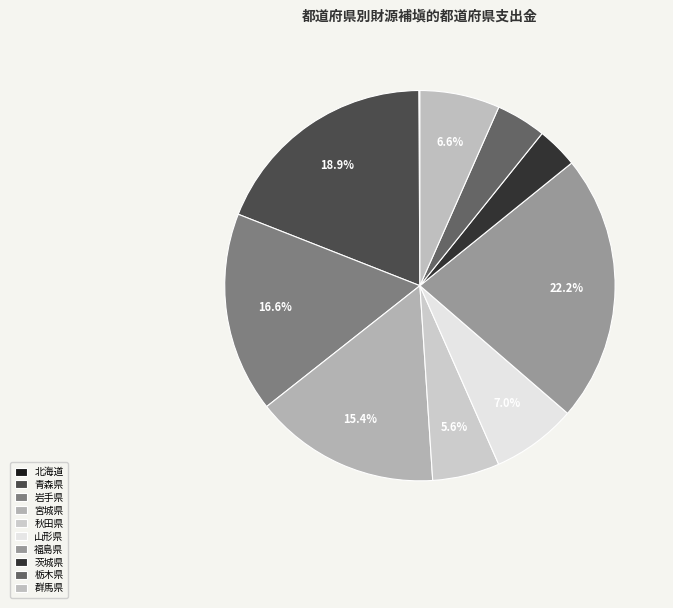

What percentage is the 宮城県 slice, to the nearest percent?

15%